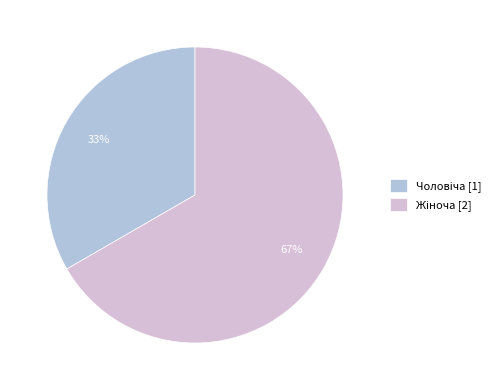

To the nearest percent, what is the average slice percentage?

50%